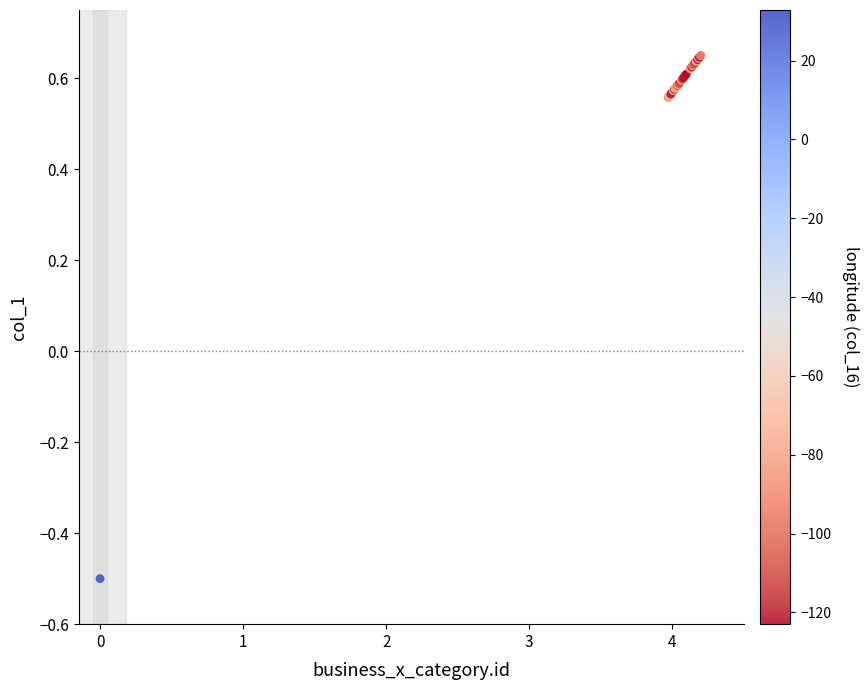

What Y value in the scatter plot is closest to 0?

-0.5